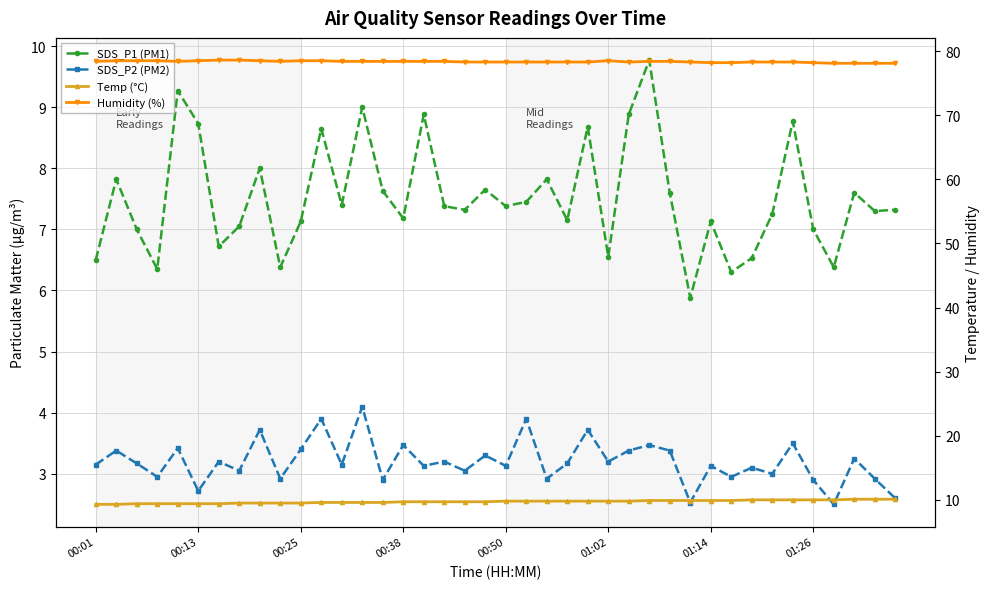

How many lines are shown in the chart?

4